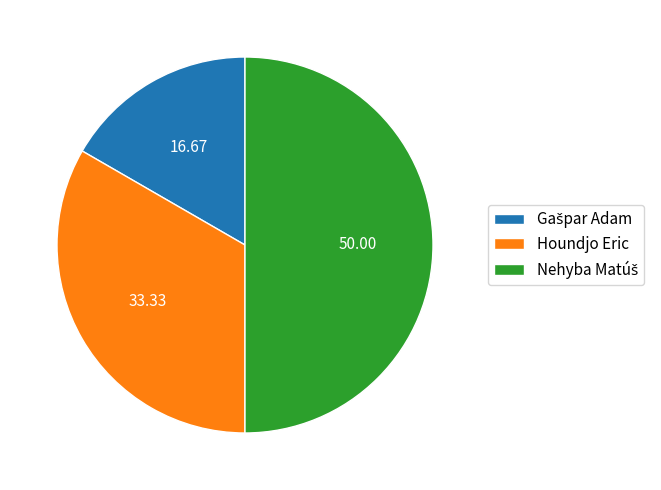

Does Houndjo Eric account for over 50% of the chart?

No